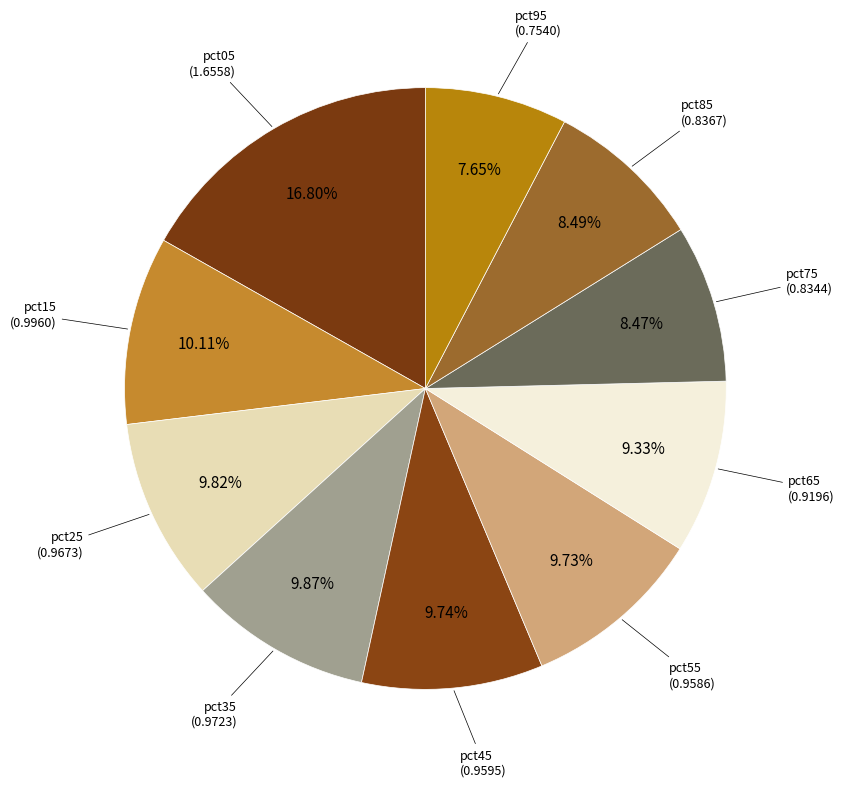

What is the smallest slice in the pie chart?

pct95